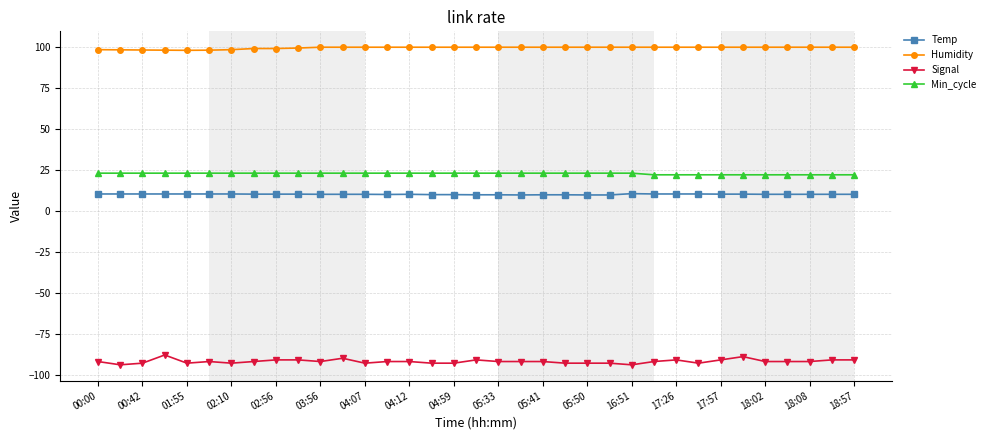

What is the minimum value shown in the chart?

-94.0